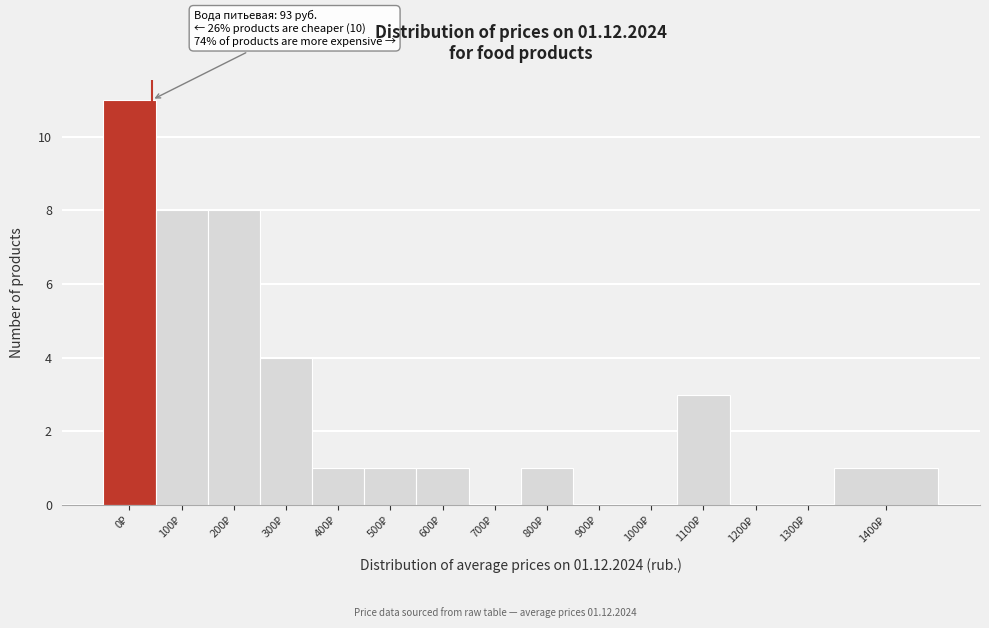

What is the sum of all values?

39